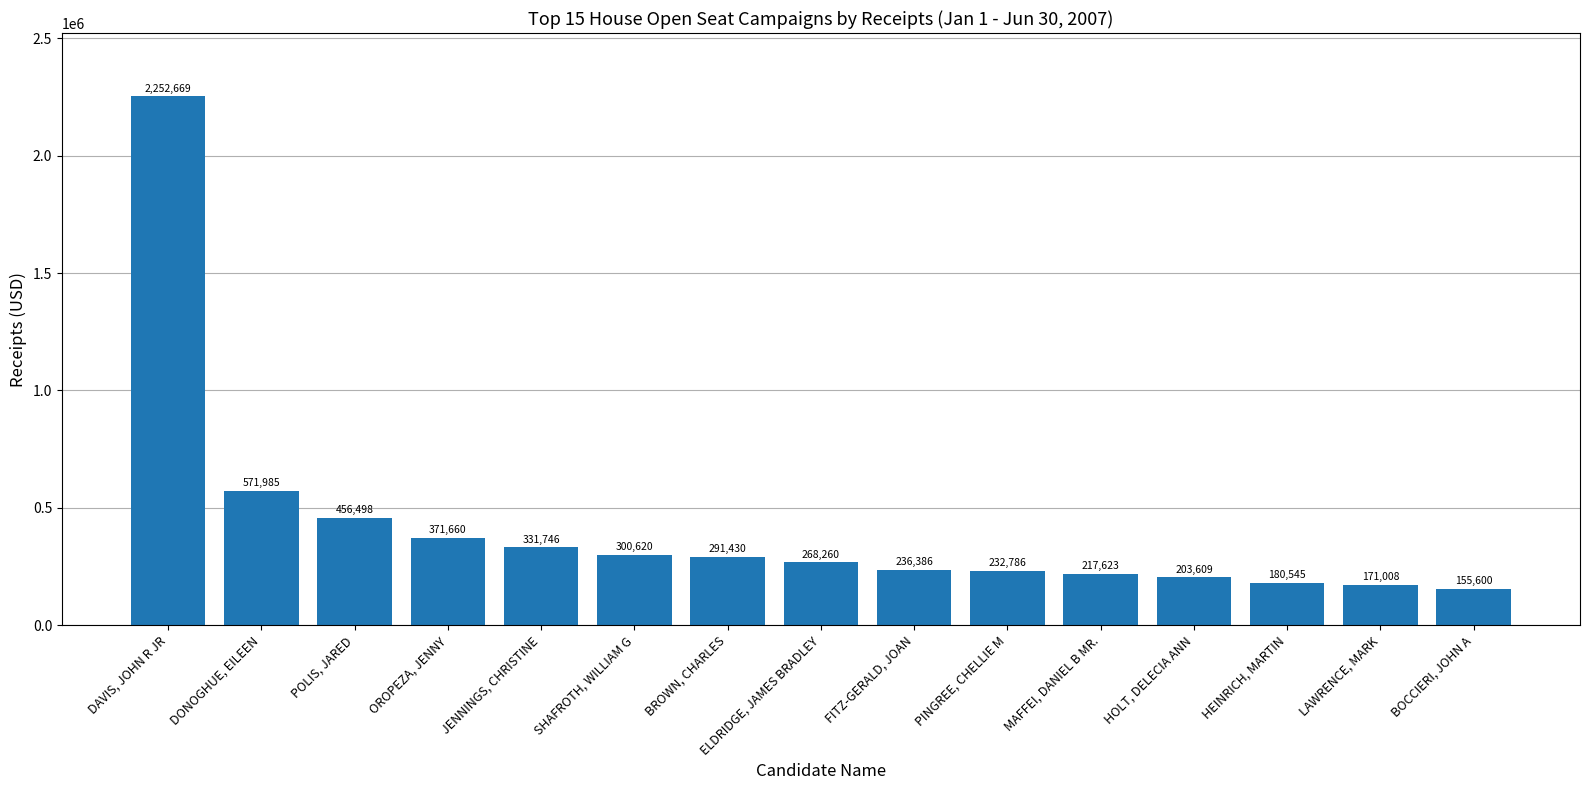

Count the number of data series in this chart.

1